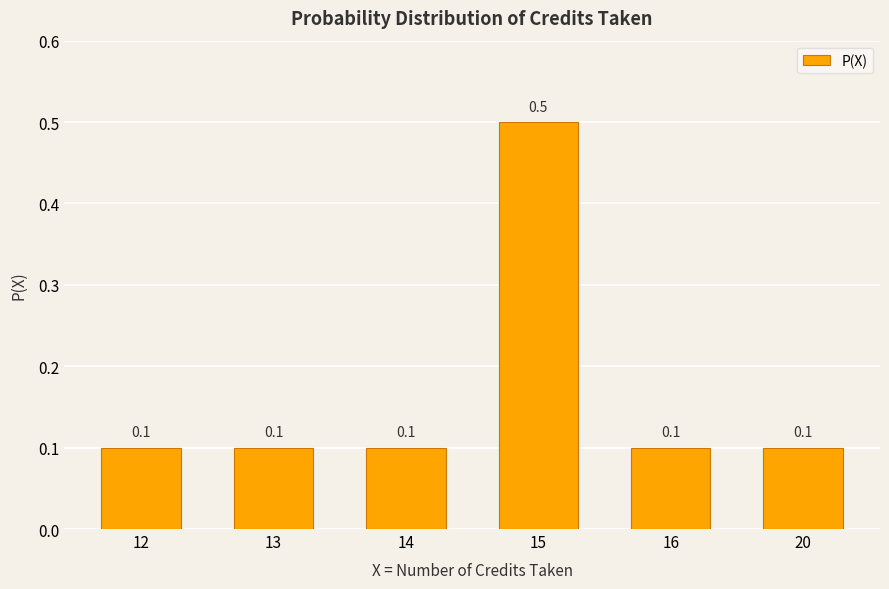

The chart shows a value of 0.2 at 14. True or false?

False